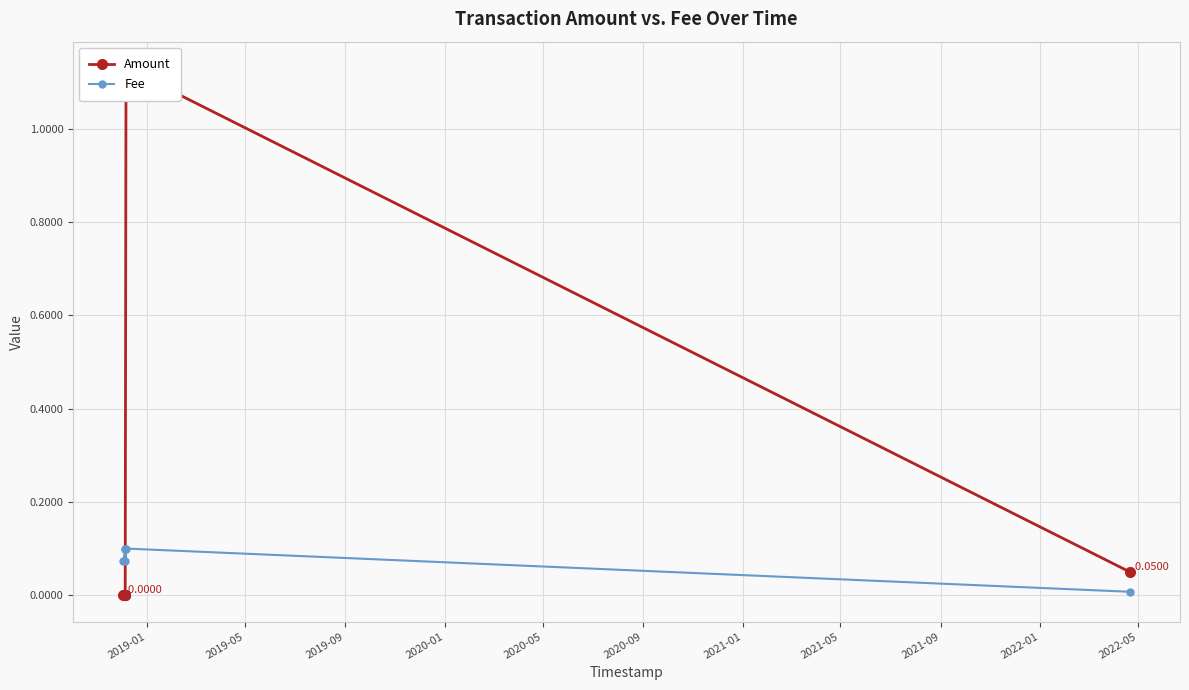

Which series has the largest range (max minus min)?

Amount